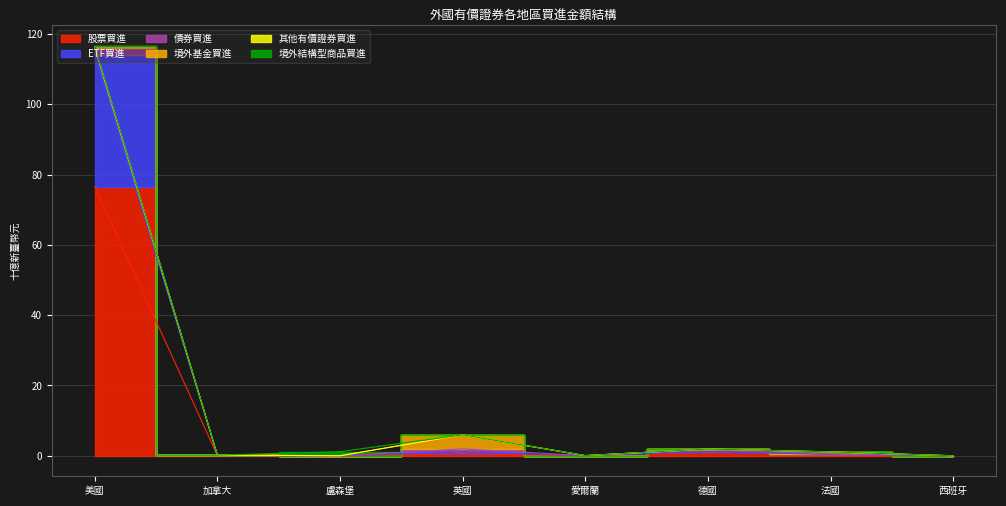

Which label corresponds to the smallest value in the chart?

盧森堡